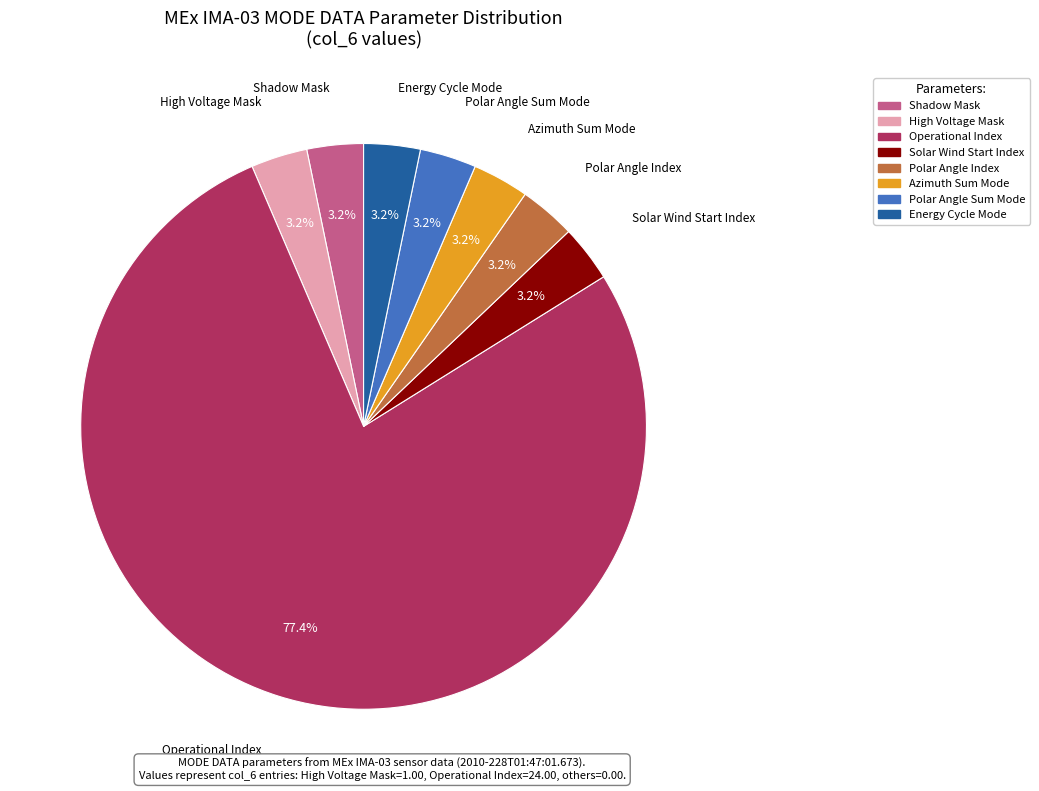

How many slices are in this pie chart?

8